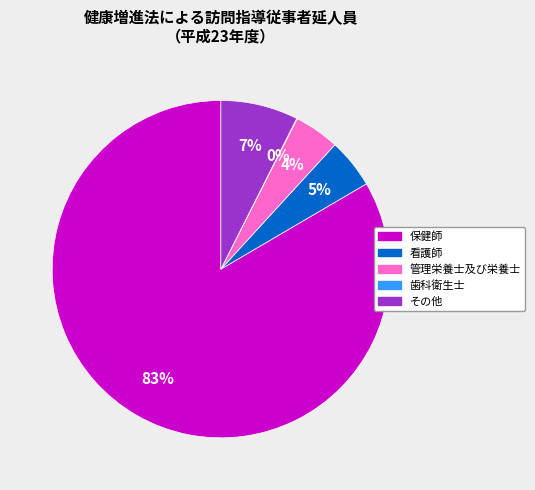

Is it true that 保健師 is 83% of the pie?

True